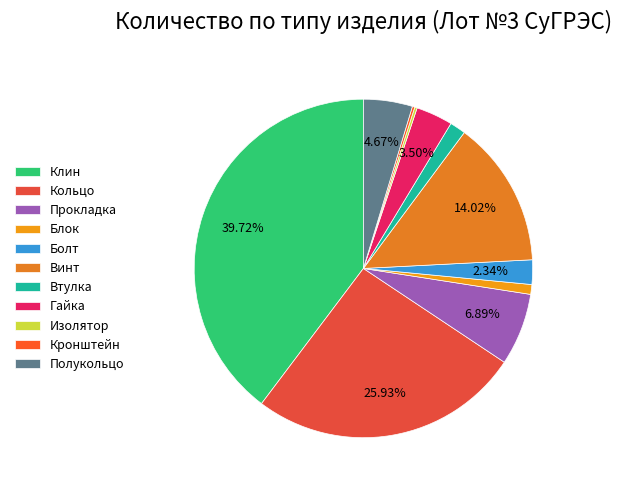

Approximately how many times larger is the value at Кронштейн compared to Полукольцо?

0.1